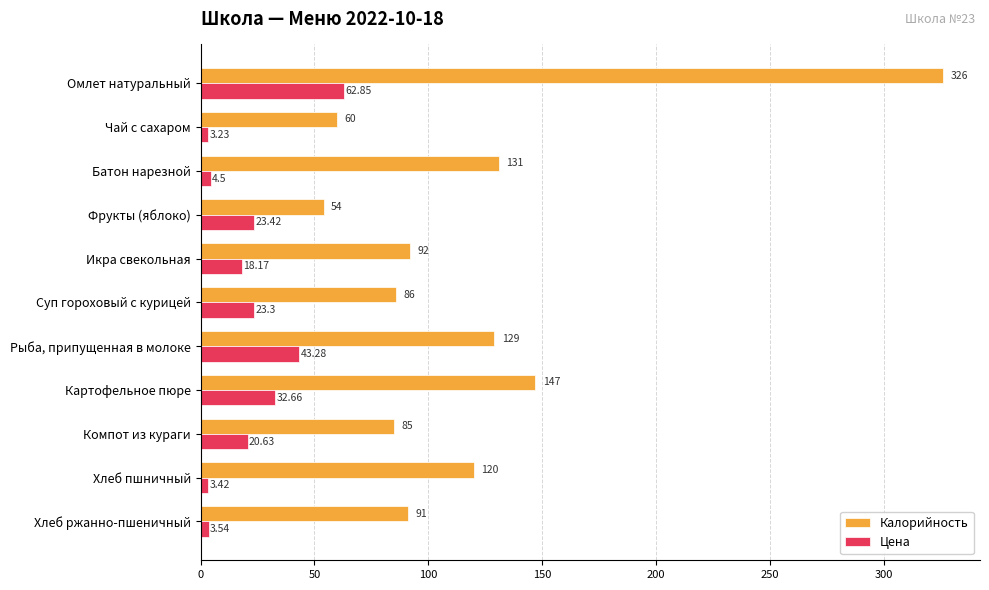

Count the number of data series in this chart.

2